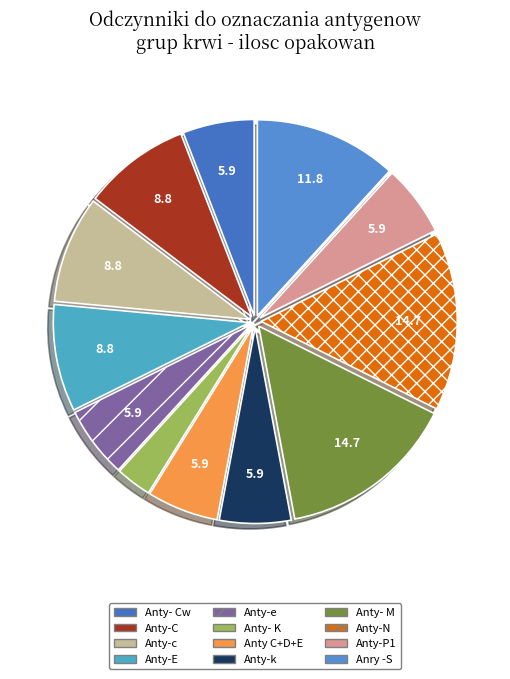

What is the largest slice in the pie chart?

Anty- M